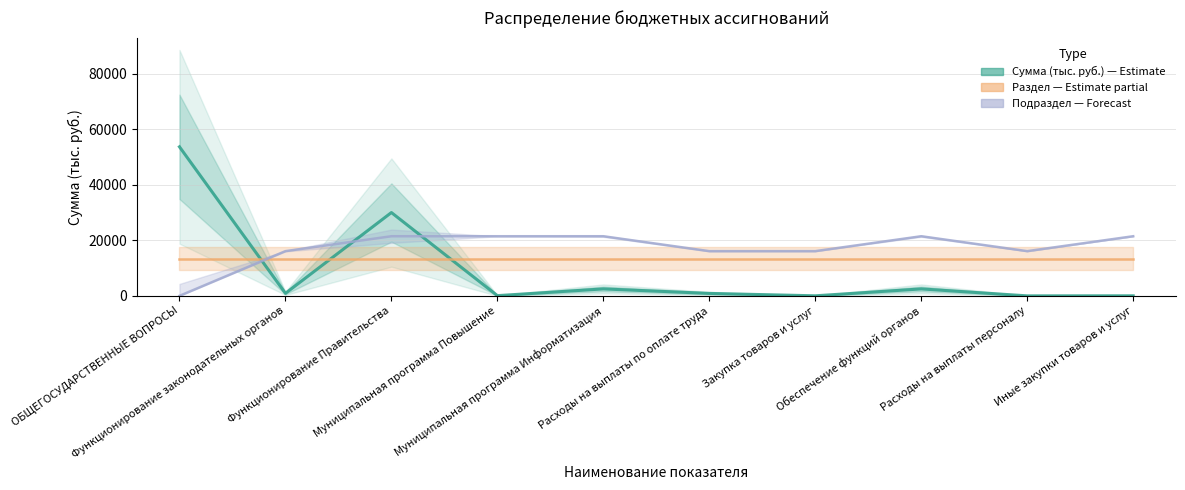

After their last crossing, which series has the higher values: Сумма (тыс. руб.) or Подраздел (scaled)?

Подраздел (scaled)